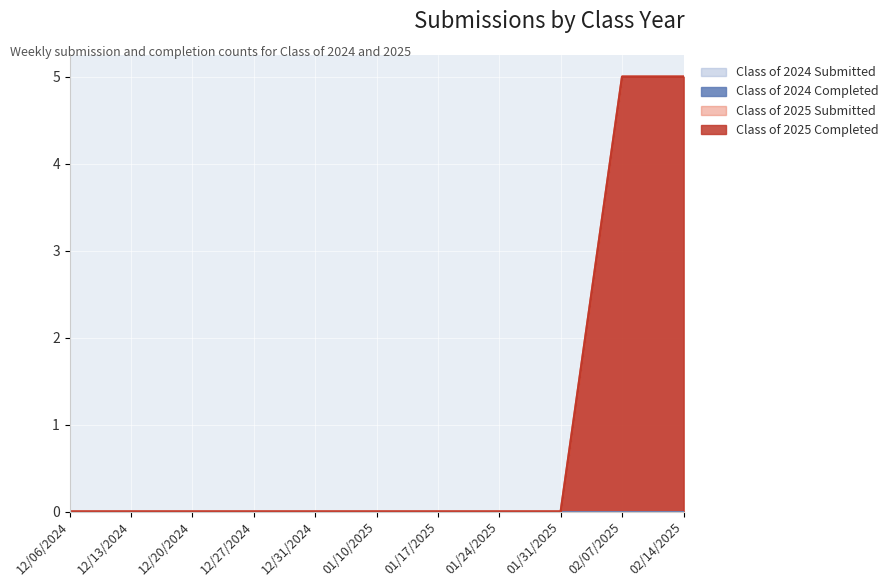

Which series has the widest spread of values?

Class of 2025 Submitted